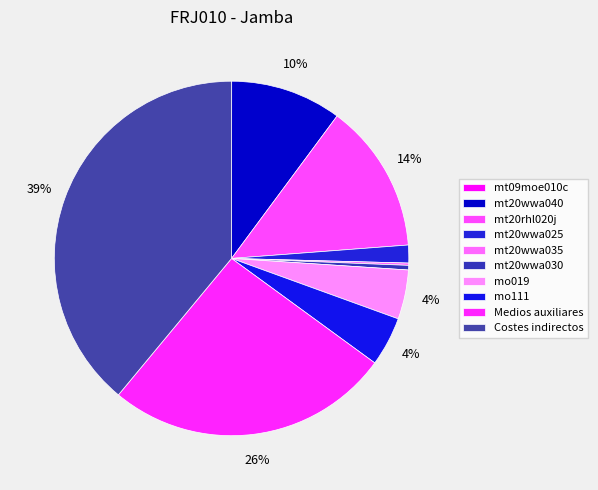

Count the number of slices in the pie.

10